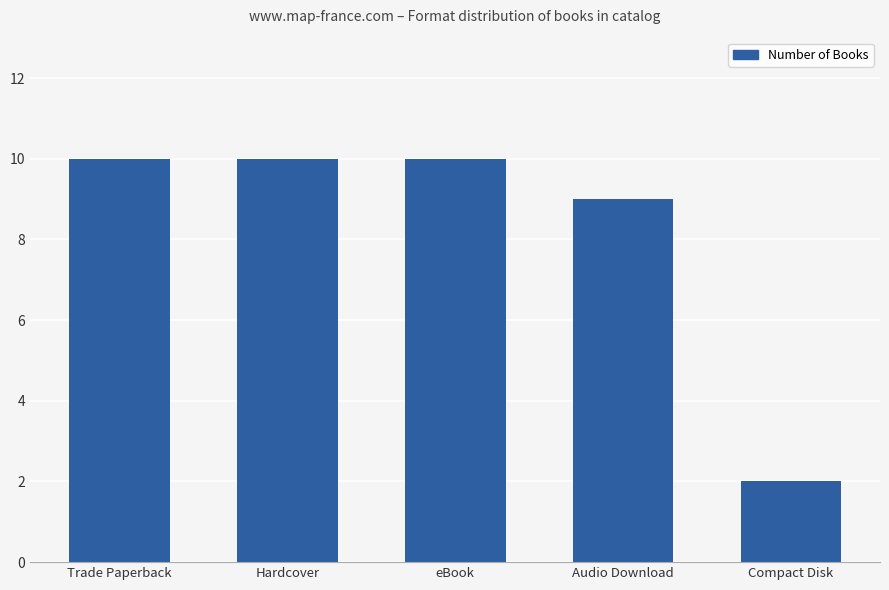

What is the value of the 1st bar from the left?

10